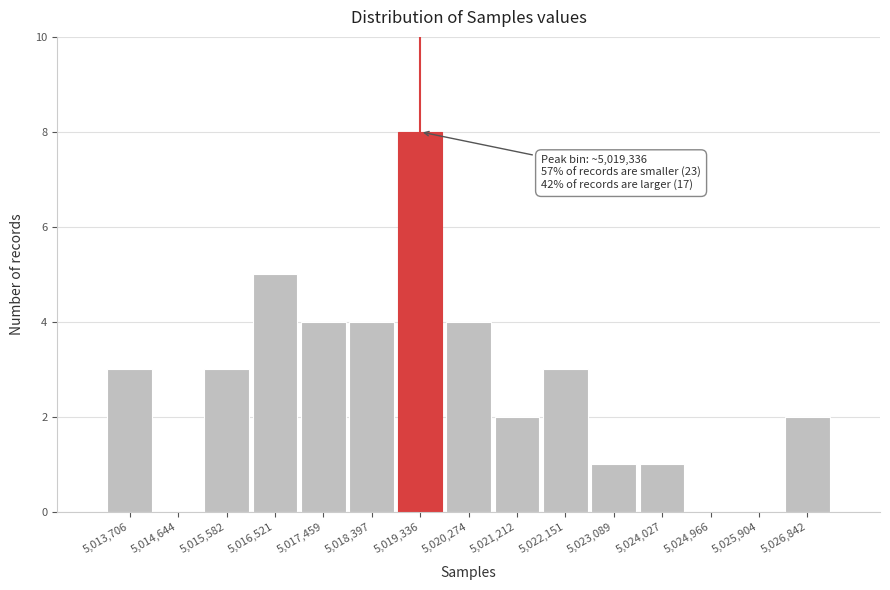

Which range on the x-axis has the tallest bar?

5018900 to 5019800